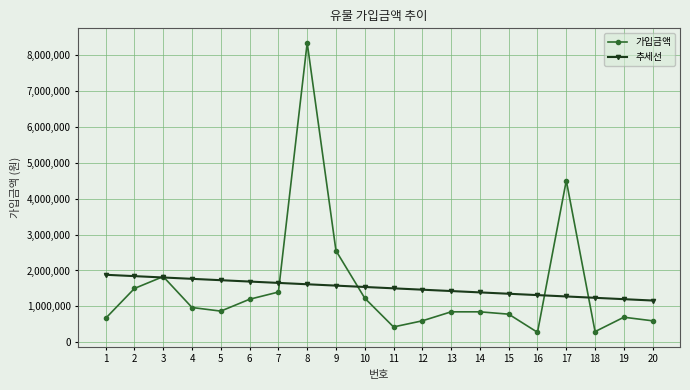

Between 7 and 15, which series saw the biggest shift?

가입금액